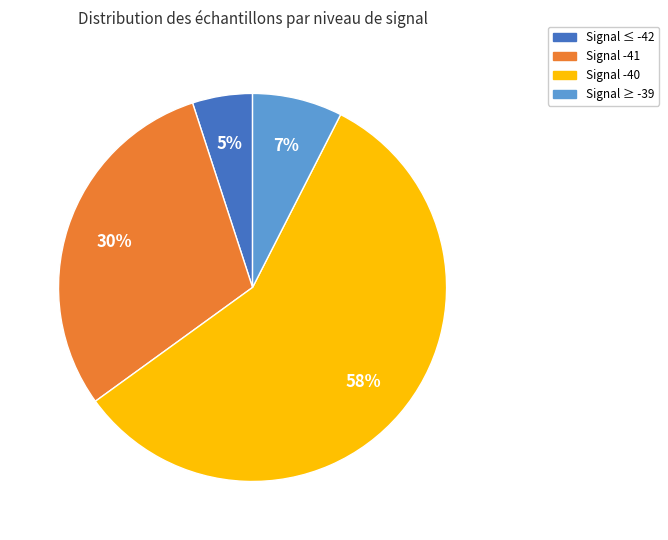

To the nearest percent, what is the difference between the largest and smallest slice percentages?

53%